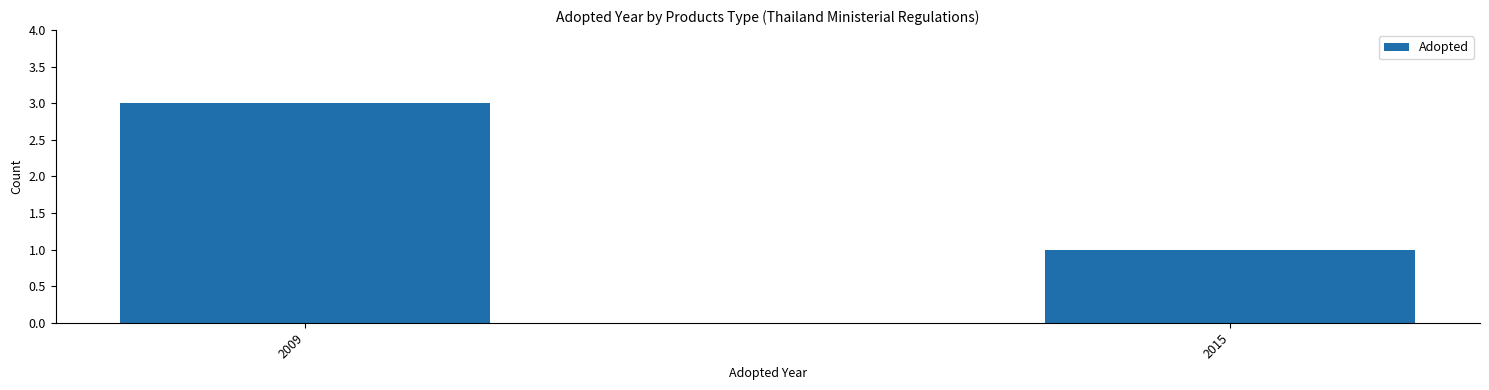

List the labels in order of value, largest first.

2009, 2015